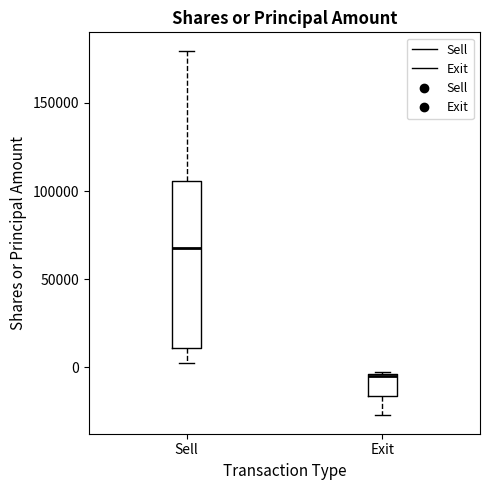

Which box has the highest median line?

Sell